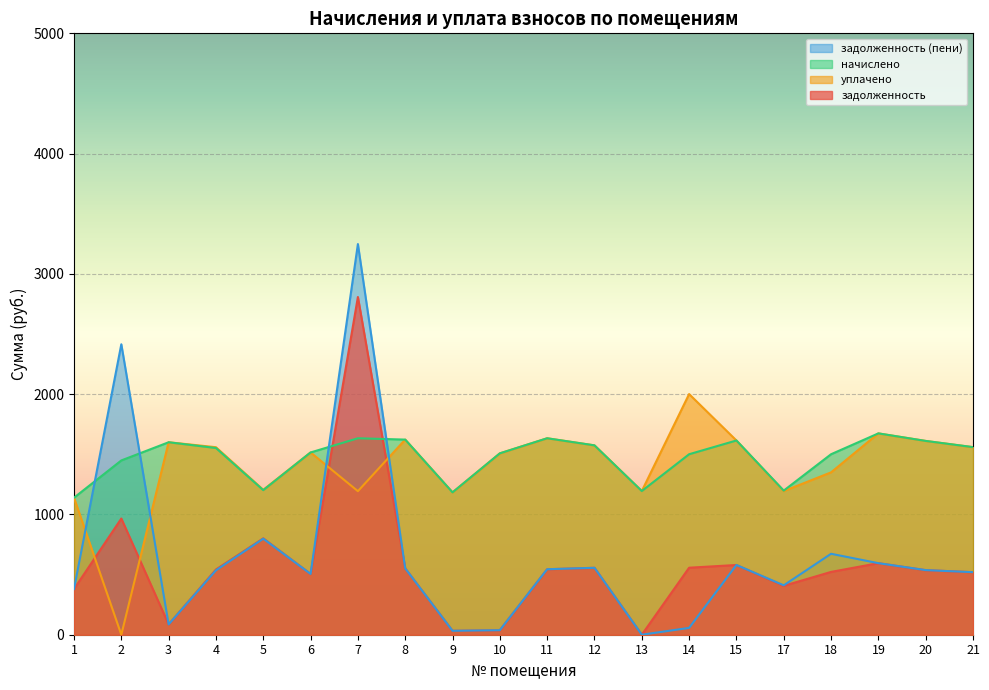

How many interior local valleys does the задолженность series have?

5